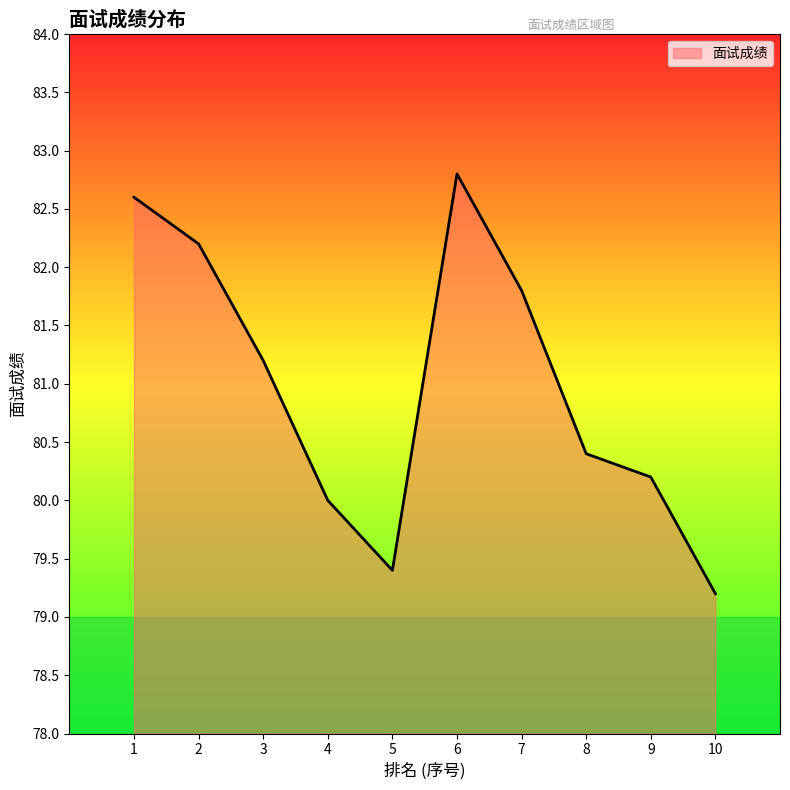

Which label corresponds to the largest value in the chart?

6